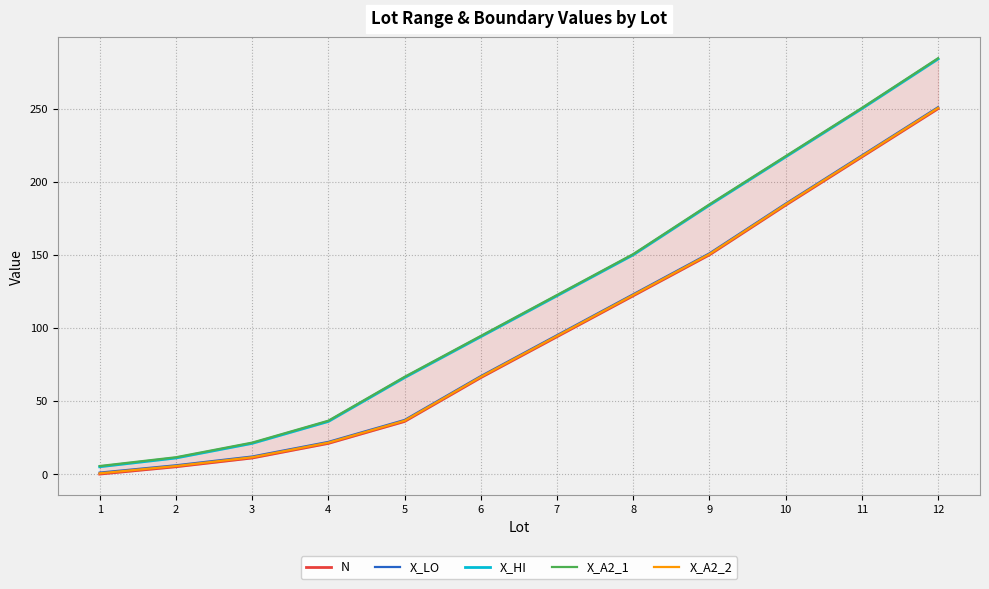

True or false: N and X_HI cross at least once.

False